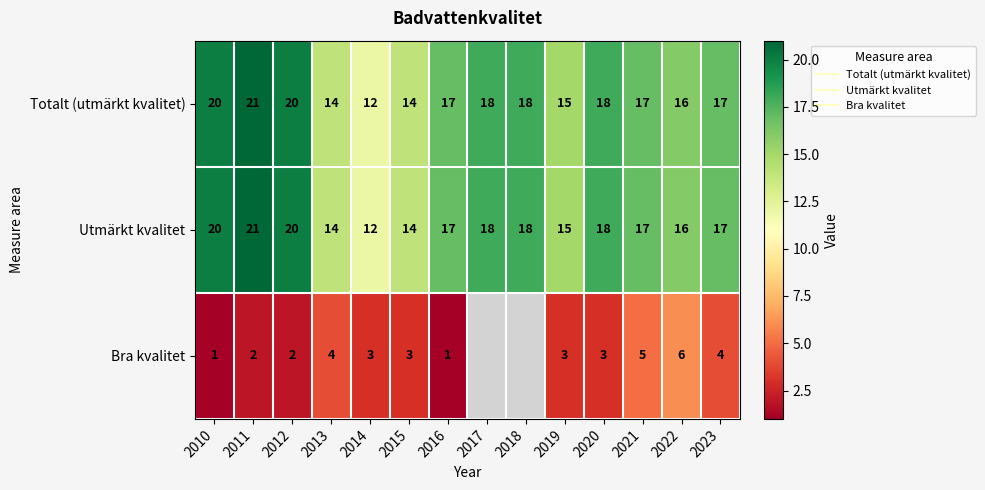

At which category is the sum across all series the highest?

2011